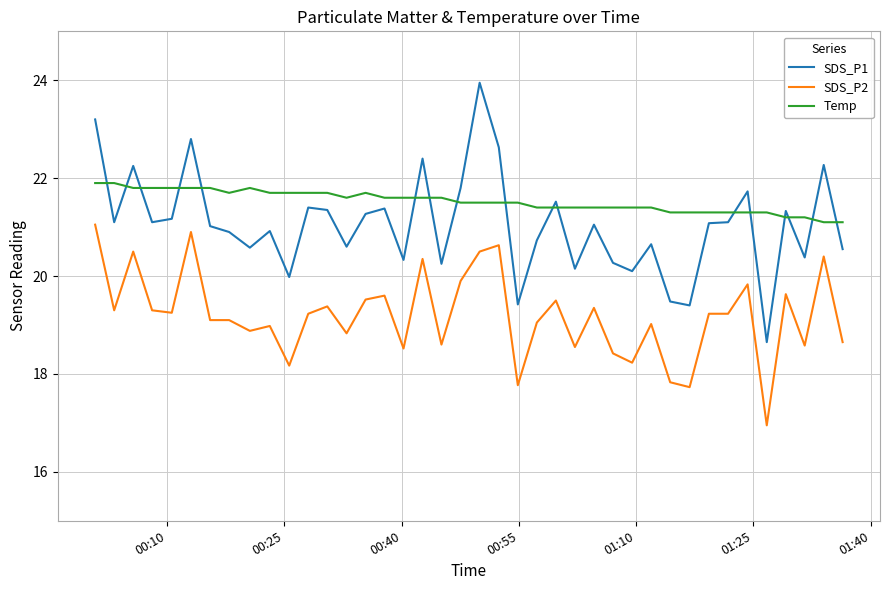

Rank the series by their maximum value, from highest to lowest.

SDS_P1, Temp, SDS_P2